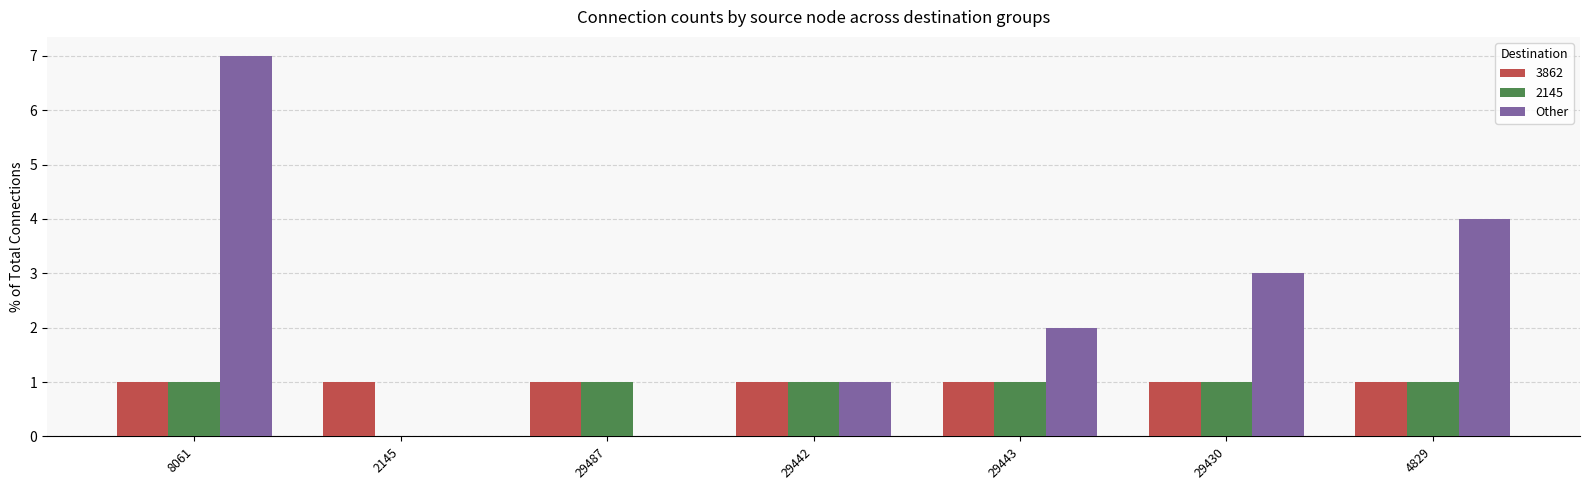

At which label does Other reach its peak?

8061